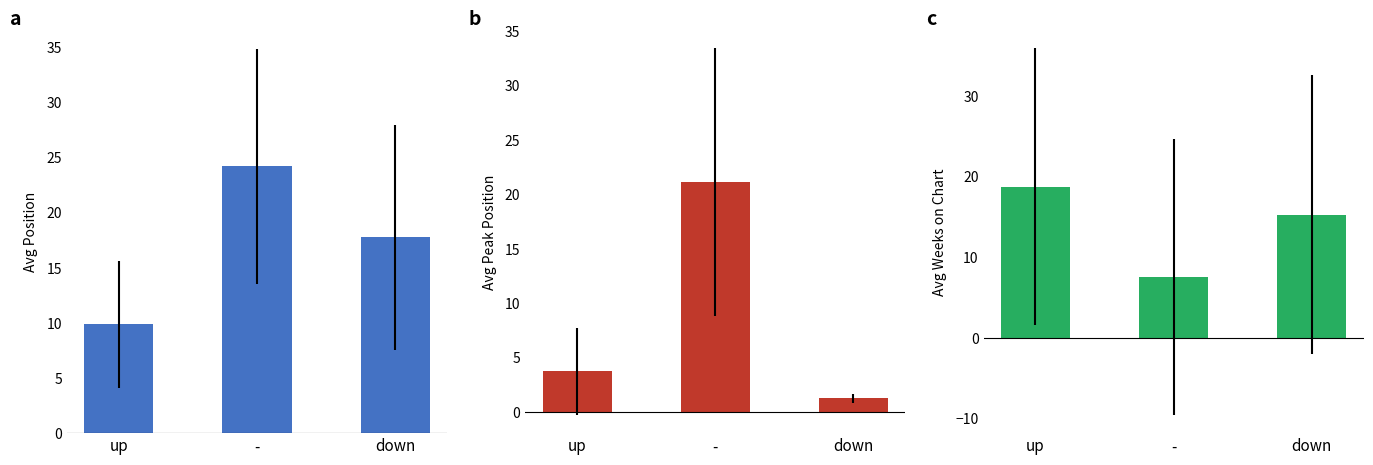

Count the number of categories in the chart.

3